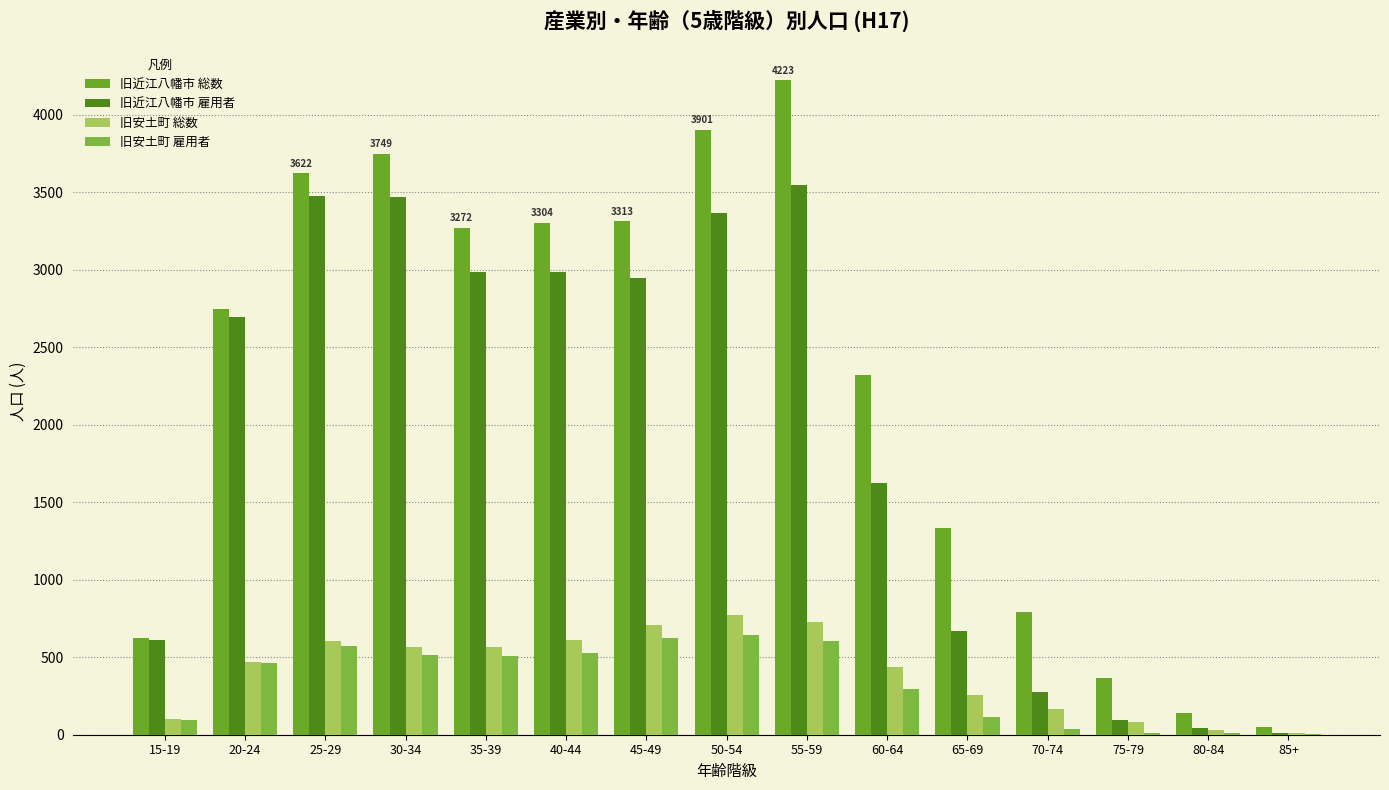

Count the number of categories in the chart.

15